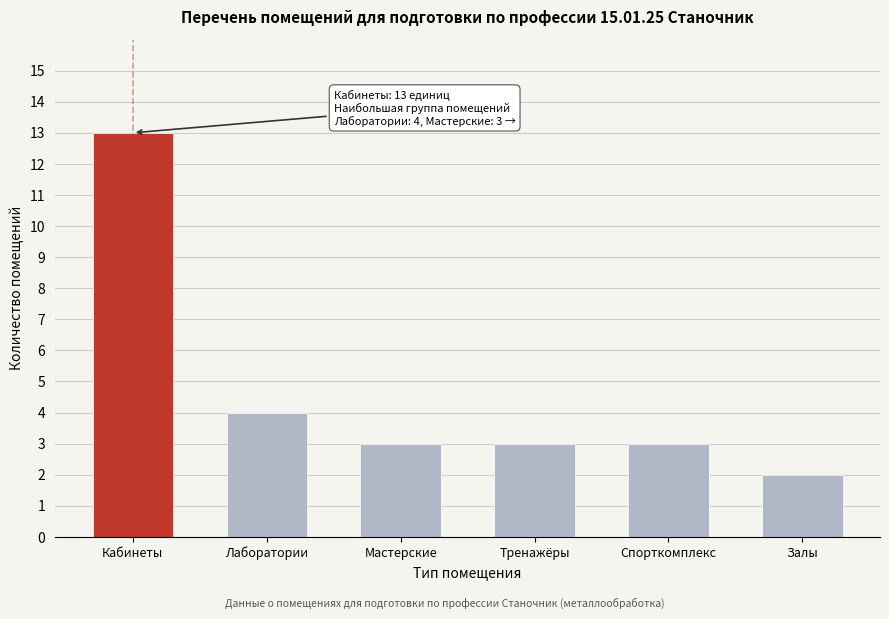

Reading left to right, extract all data points from this chart.

Кабинеты=13	Лаборатории=4	Мастерские=3	Тренажёры=3	Спорткомплекс=3	Залы=2